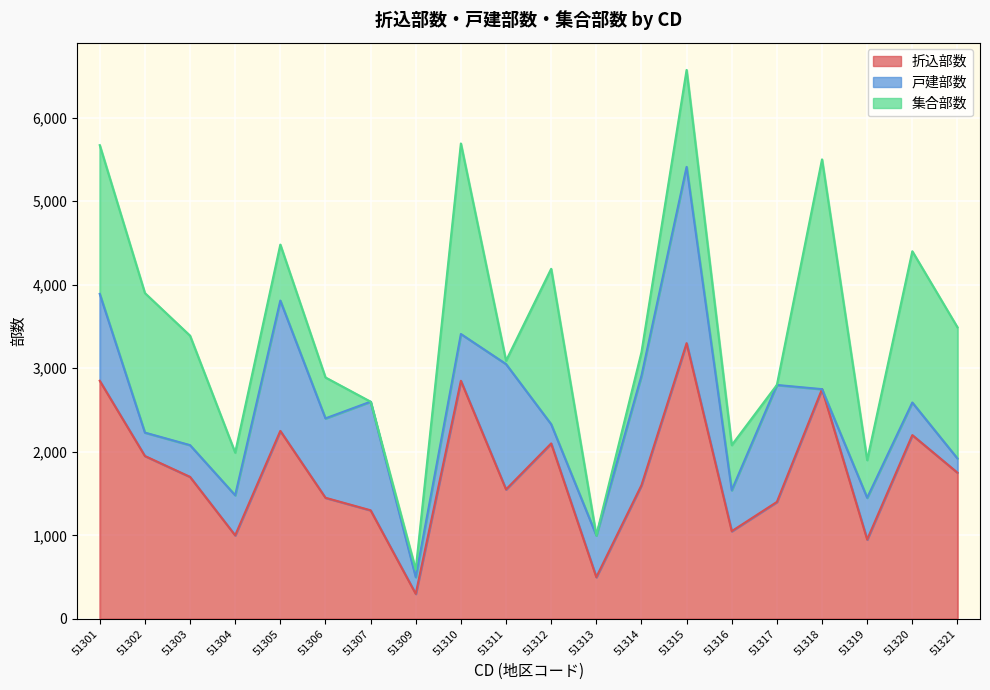

At which label is 集合部数 closest to 1375?

51303